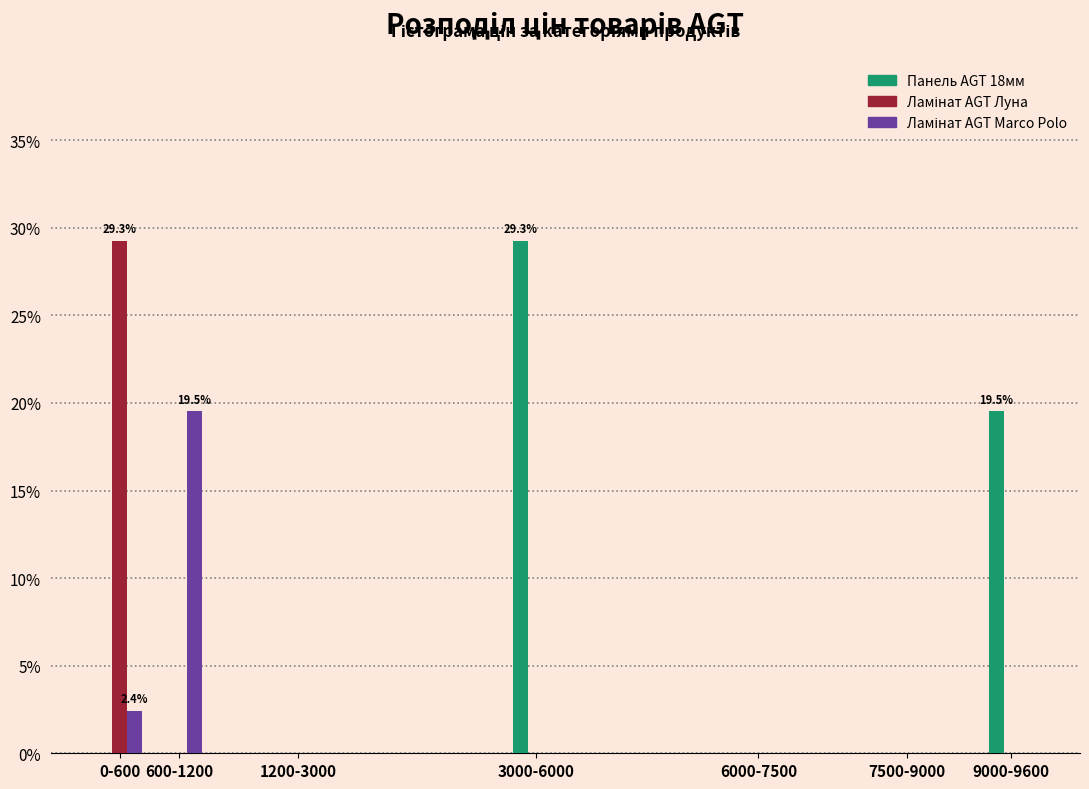

Which category has the highest value in the Панель AGT 18мм series?

3000-6000